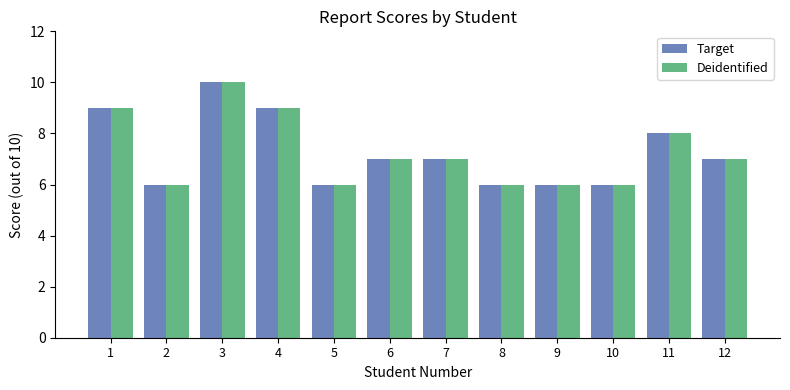

At which category is the sum across all series the highest?

3